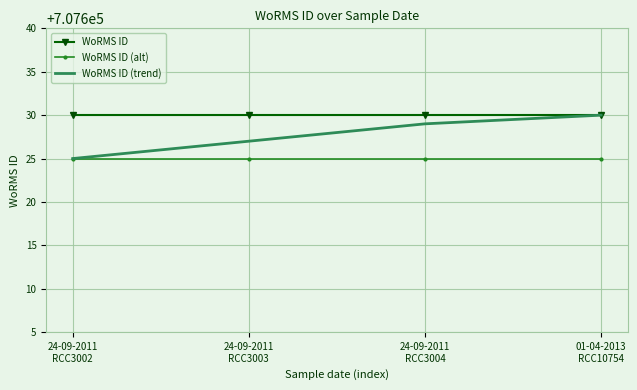

What is the difference between the second highest and second lowest values in the WoRMS ID (trend) series?

2